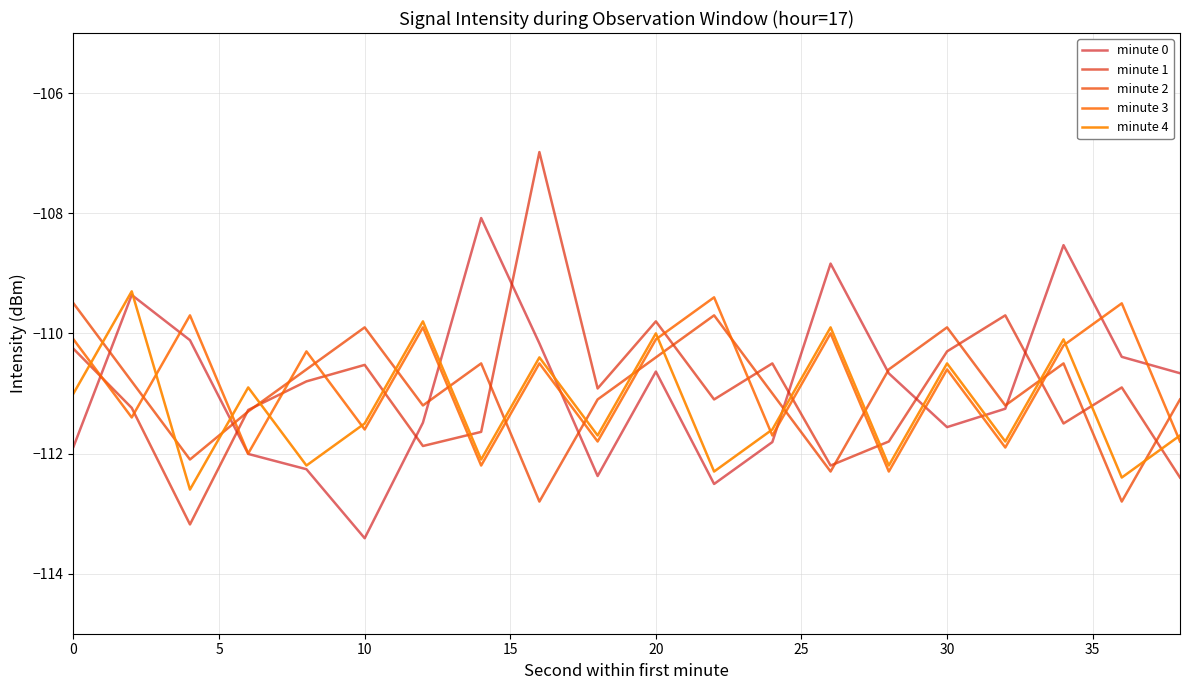

Does the chart have visible grid lines?

Yes